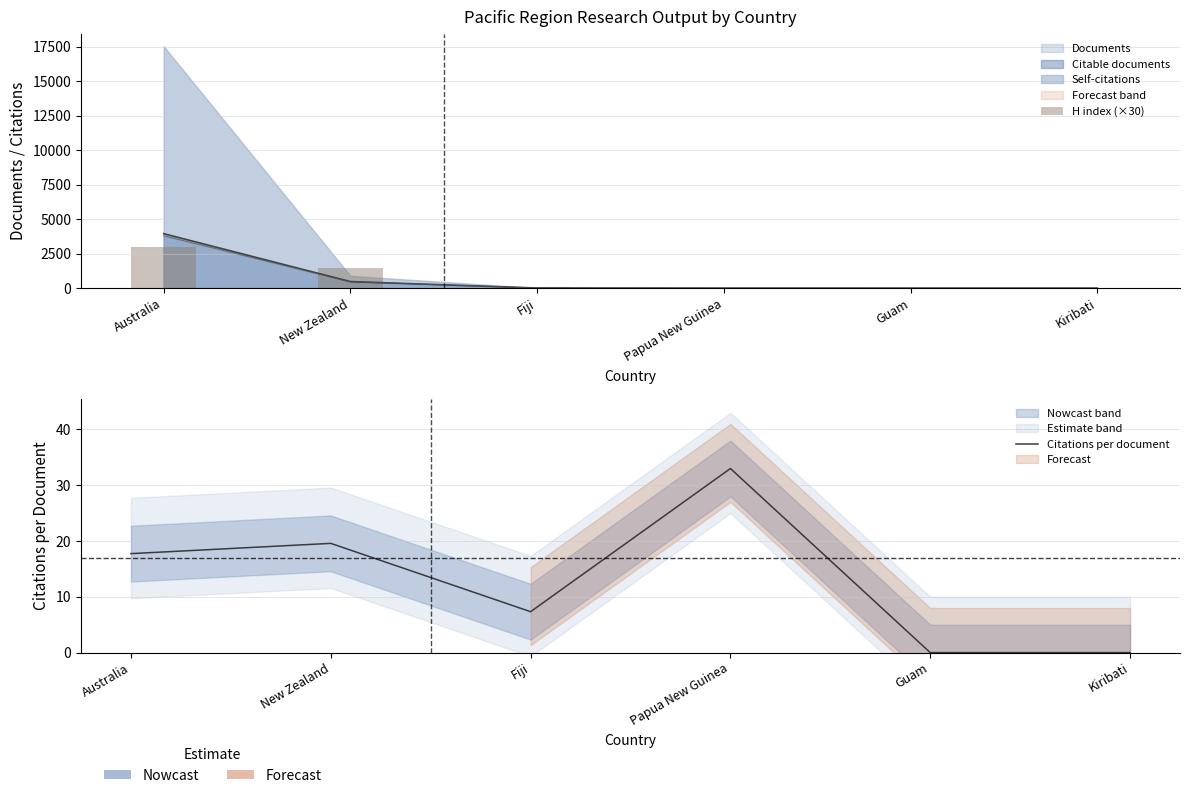

Are the bars grouped side by side (vs. stacked)?

Yes